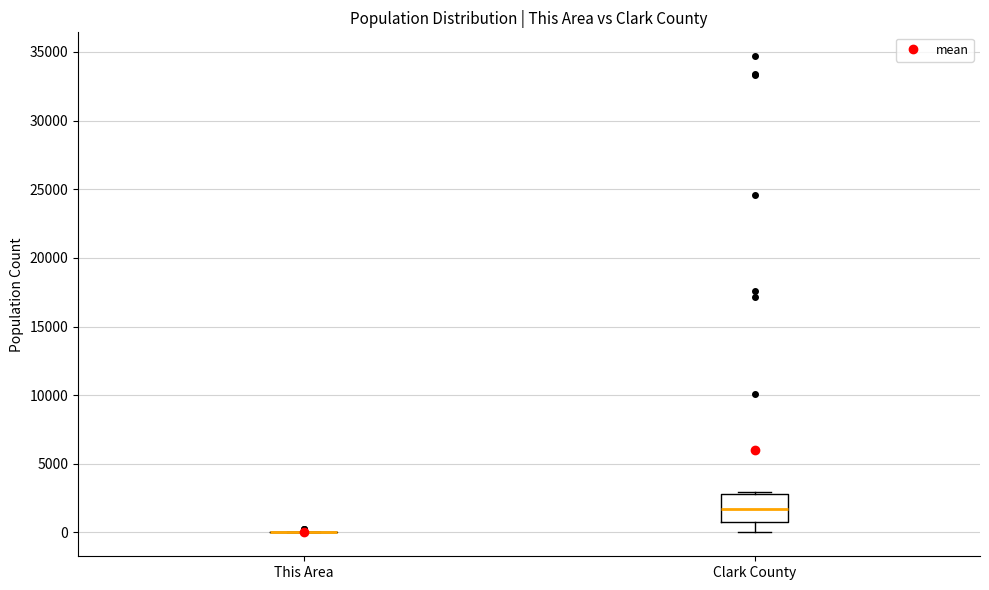

Reading left to right, transcribe this box plot: for each box, give where its median line is, the range the box spans, and where its two whiskers end, as read against the y-axis. The values are not printed on the chart, so give them approximately, as read against the axis.

This Area: box collapsed to a line at 0, whiskers 0 to 0
Clark County: median 1500, box 500 to 3000, whiskers 0 to 3000